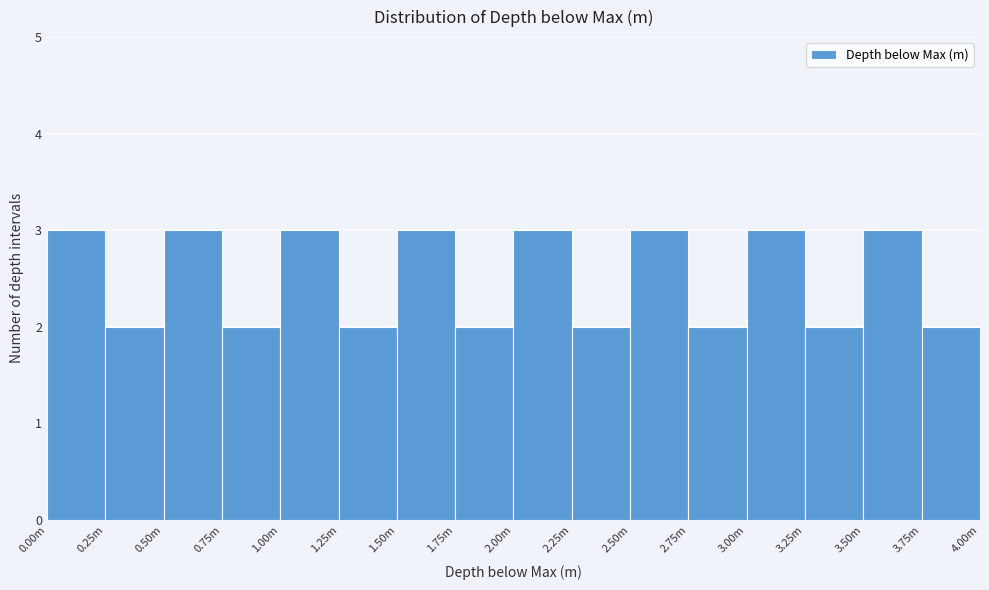

Reading left to right, transcribe all the data shown in this chart.

0.00m=3	0.25m=2	0.50m=3	0.75m=2	1.00m=3	1.25m=2	1.50m=3	1.75m=2	2.00m=3	2.25m=2	2.50m=3	2.75m=2	3.00m=3	3.25m=2	3.50m=3	3.75m=2